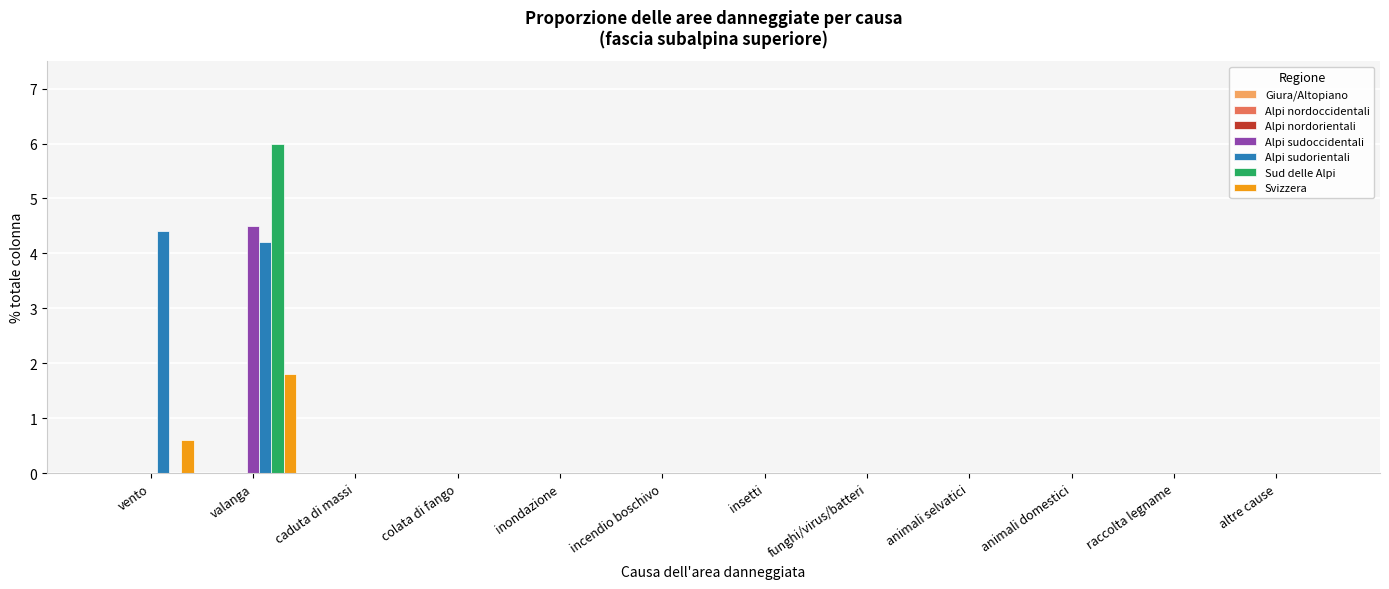

What is the maximum value for Alpi sudorientali?

4.4